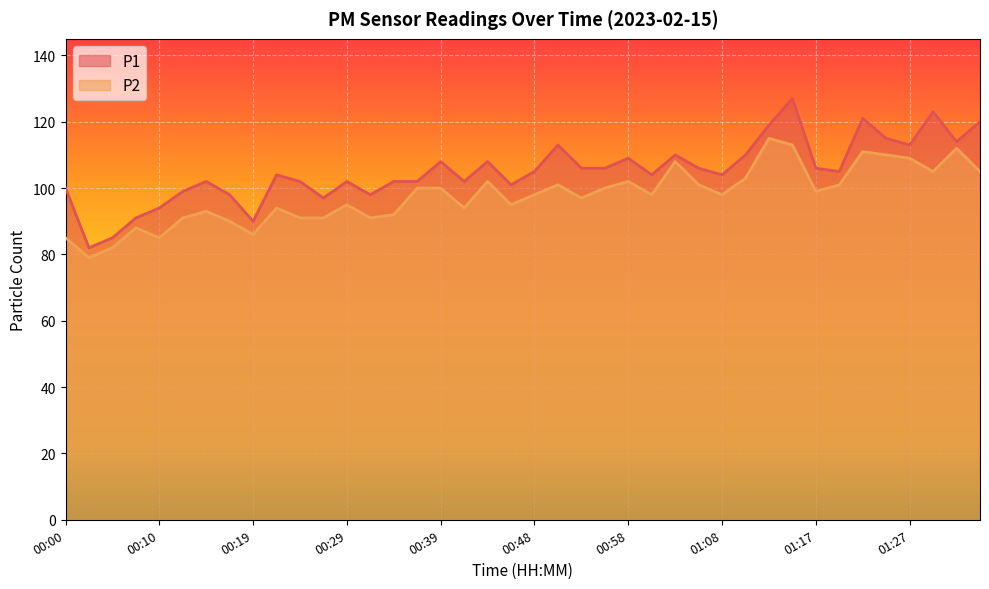

Reading right to left, extract all data points from this chart.

P1: 01:34=120	01:32=114	01:30=123	01:27=113	01:25=115	01:22=121	01:20=105	01:17=106	01:15=127	01:13=119	01:10=110	01:08=104	01:05=106	01:03=110	01:01=104	00:58=109	00:56=106	00:53=106	00:51=113	00:48=105	00:46=101	00:43=108	00:41=102	00:39=108	00:36=102	00:34=102	00:31=98	00:29=102	00:27=97	00:24=102	00:22=104	00:19=90	00:17=98	00:14=102	00:12=99	00:10=94	00:07=91	00:05=85	00:02=82	00:00=100
P2: 01:34=105	01:32=112	01:30=105	01:27=109	01:25=110	01:22=111	01:20=101	01:17=99	01:15=113	01:13=115	01:10=103	01:08=98	01:05=101	01:03=108	01:01=98	00:58=102	00:56=100	00:53=97	00:51=101	00:48=98	00:46=95	00:43=102	00:41=94	00:39=100	00:36=100	00:34=92	00:31=91	00:29=95	00:27=91	00:24=91	00:22=94	00:19=86	00:17=90	00:14=93	00:12=91	00:10=85	00:07=88	00:05=82	00:02=79	00:00=85